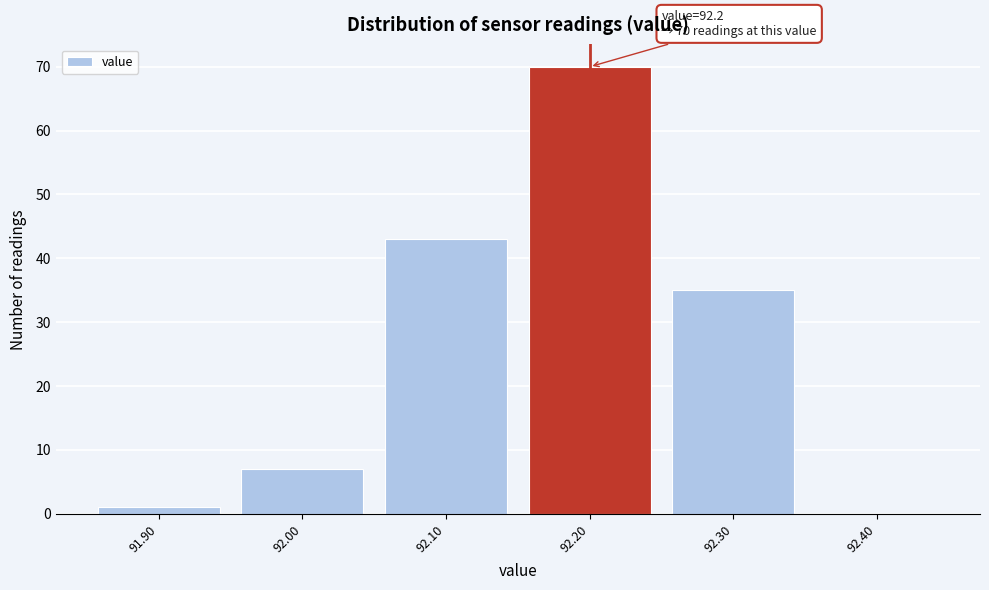

Over which range of the x-axis is the bar tallest?

92.15 to 92.25